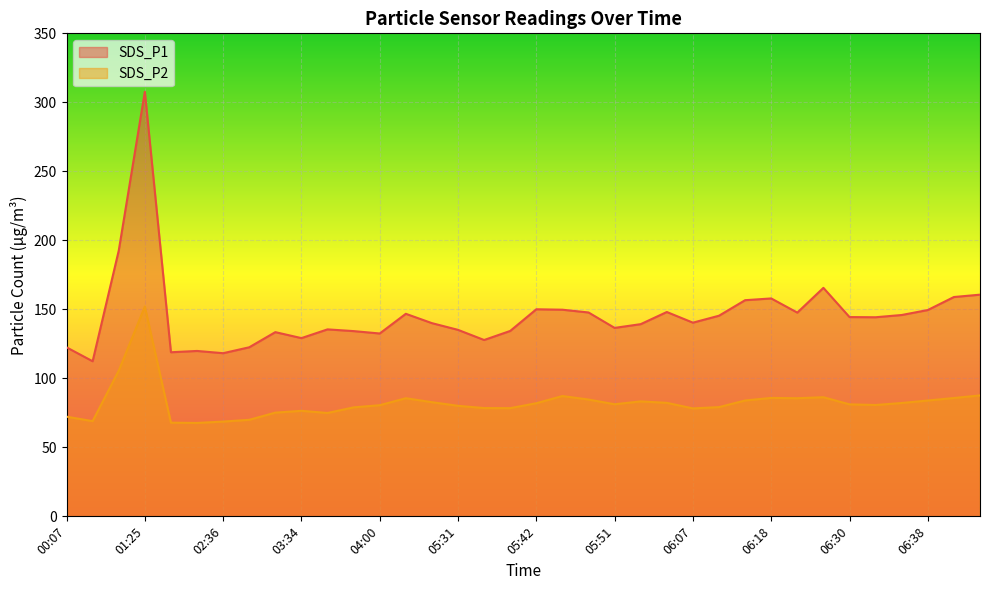

Is it true that SDS_P2 equals 26.0 at 05:57?

False